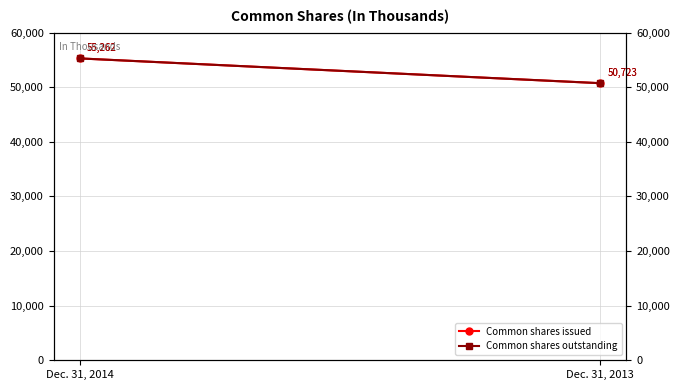

At which label is Common shares issued closest to 52992?

Dec. 31, 2013